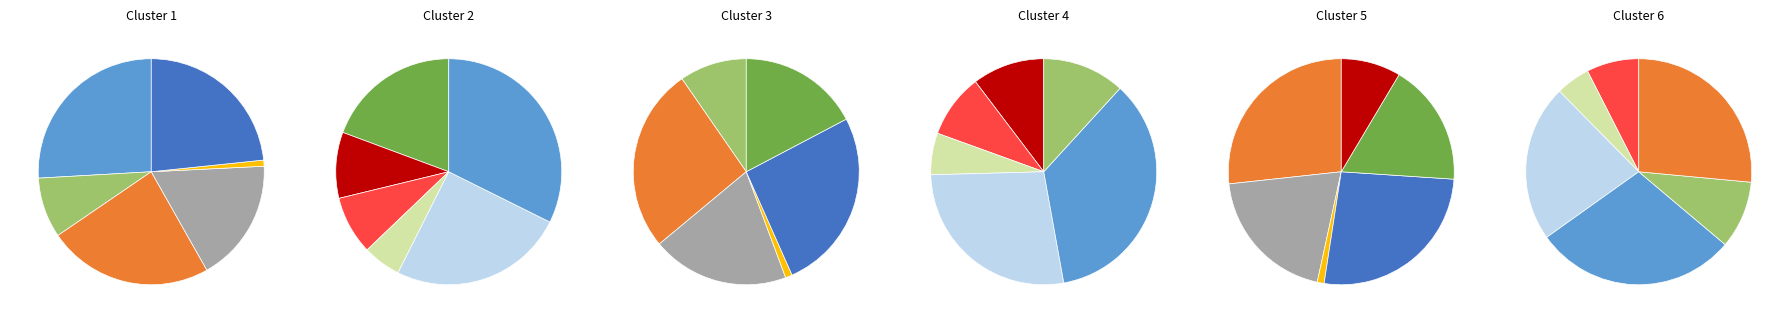

Which has a higher value, Chile or Argentina?

Chile